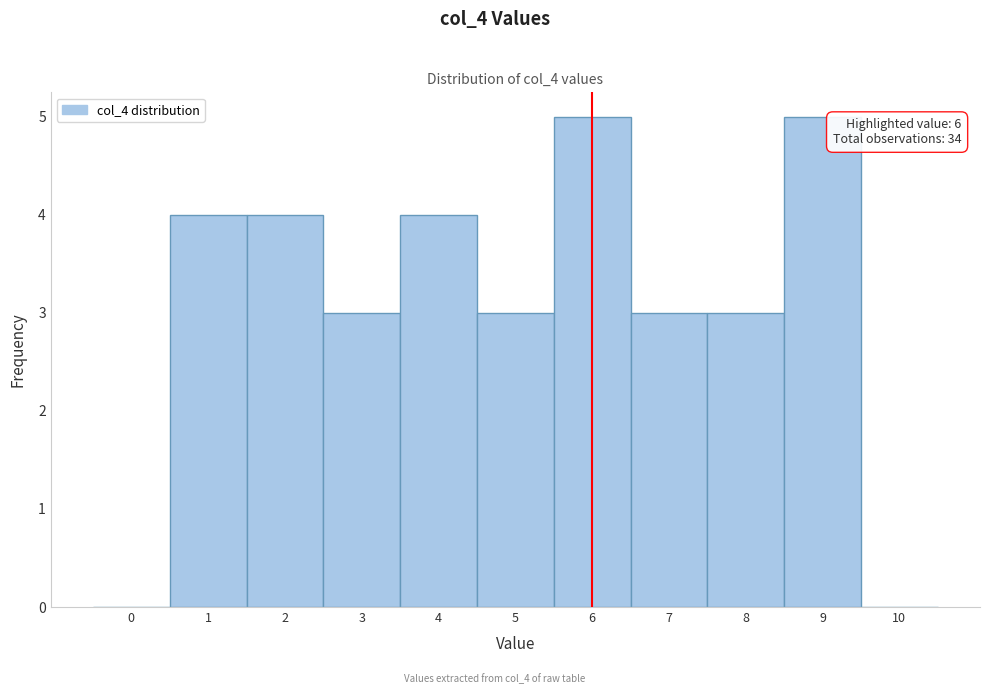

Reading right to left, what are all the values shown in this chart?

10=0	9=5	8=3	7=3	6=5	5=3	4=4	3=3	2=4	1=4	0=0